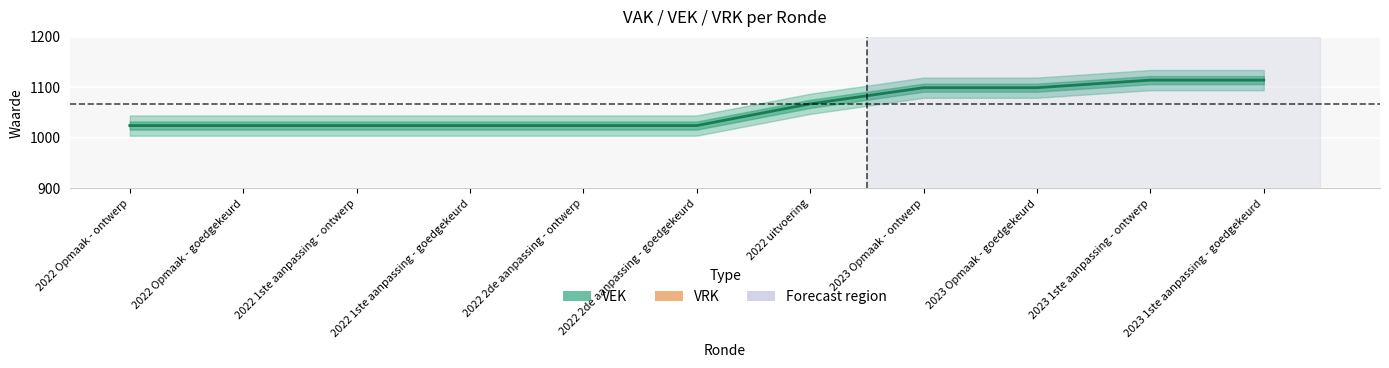

List the labels in order of value, largest first.

2023 1ste aanpassing - ontwerp, 2023 1ste aanpassing - goedgekeurd, 2023 Opmaak - ontwerp, 2023 Opmaak - goedgekeurd, 2022 uitvoering, 2022 Opmaak - ontwerp, 2022 Opmaak - goedgekeurd, 2022 1ste aanpassing - ontwerp, 2022 1ste aanpassing - goedgekeurd, 2022 2de aanpassing - ontwerp, 2022 2de aanpassing - goedgekeurd